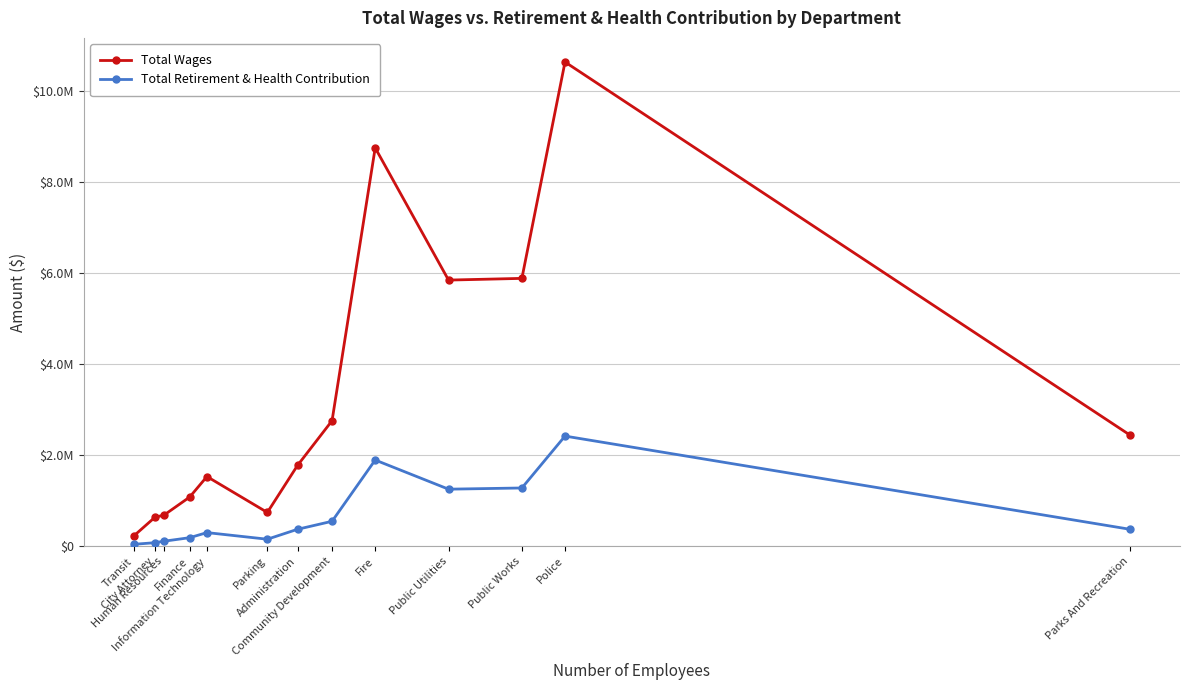

True or false: Total Wages and Total Retirement & Health Contribution cross at least once.

False